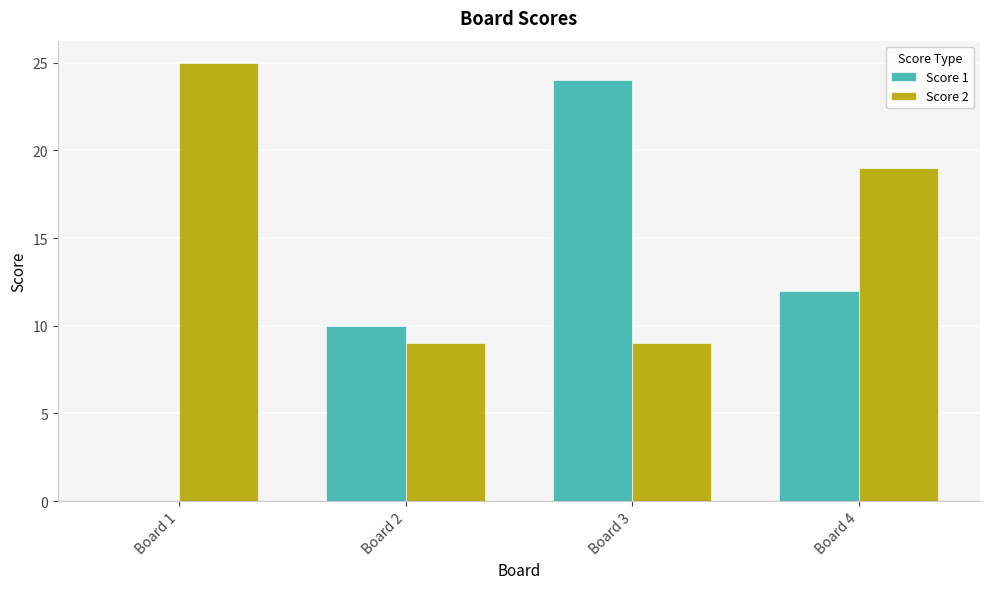

Count the number of data series in this chart.

2